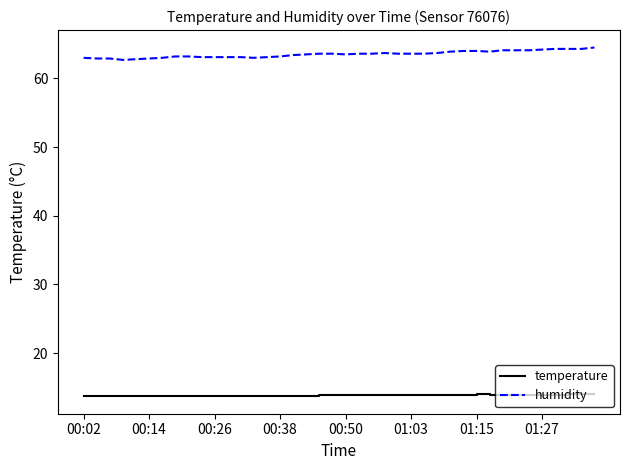

True or false: temperature and humidity intersect in this chart.

False